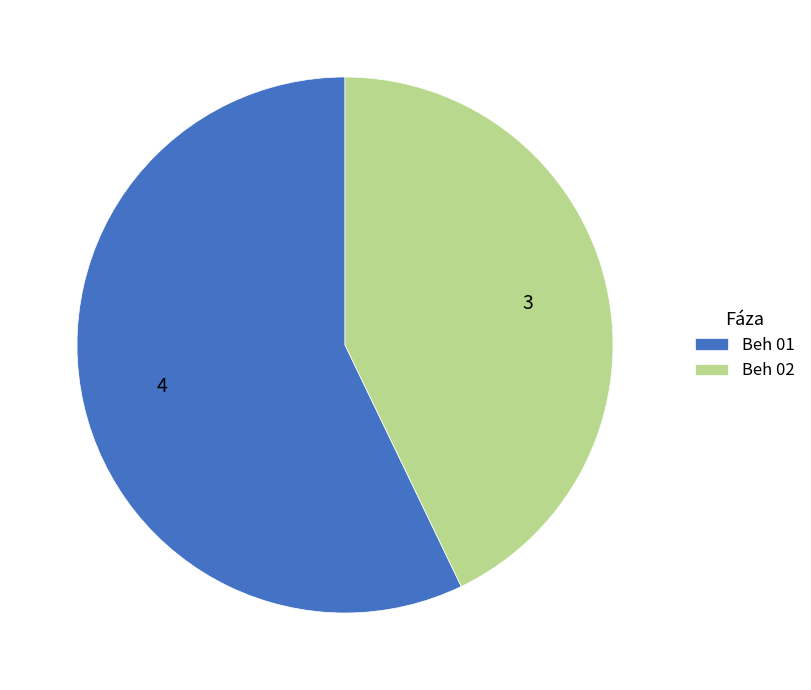

Approximately how many times larger is the value at Beh 01 compared to Beh 02?

1.3